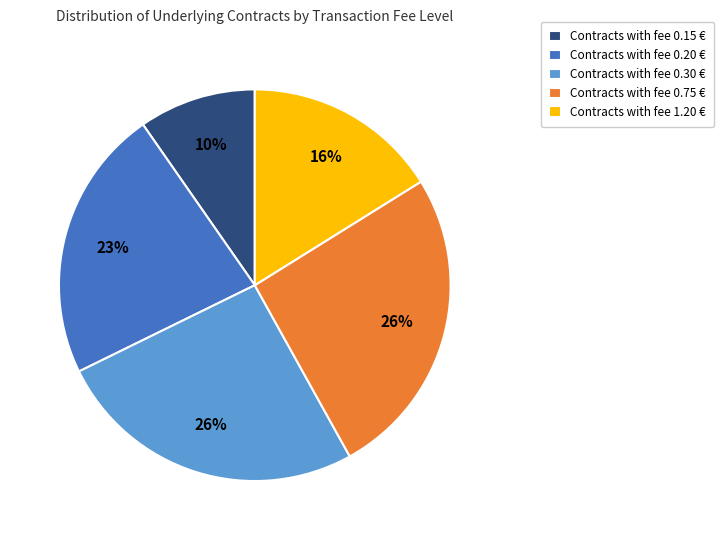

To the nearest percent, what is the average slice percentage?

20%